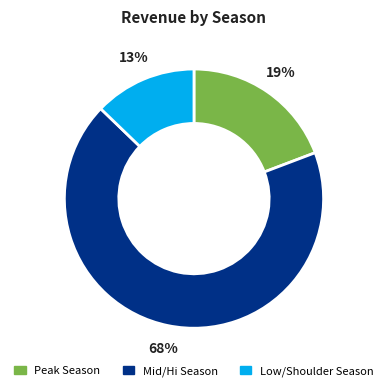

Which category accounts for the majority?

Mid/Hi Season